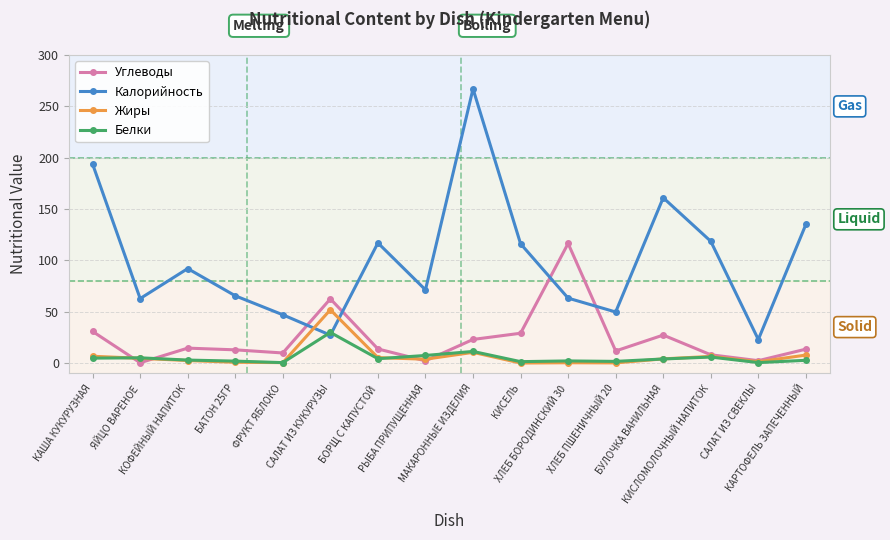

What are all the series names shown in the legend?

Углеводы, Калорийность, Жиры, Белки